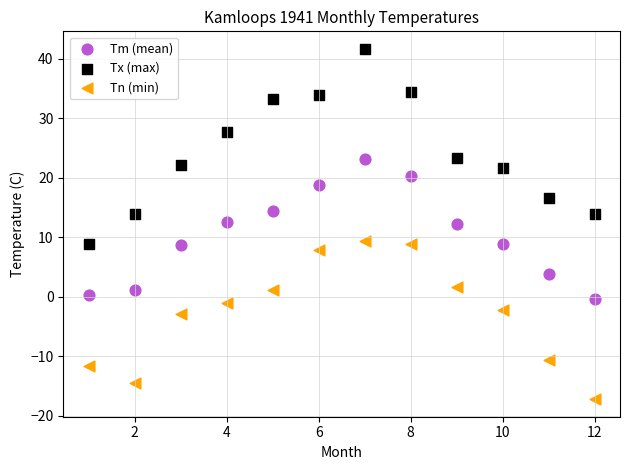

Which series reaches the maximum Y coordinate?

Tx (max)